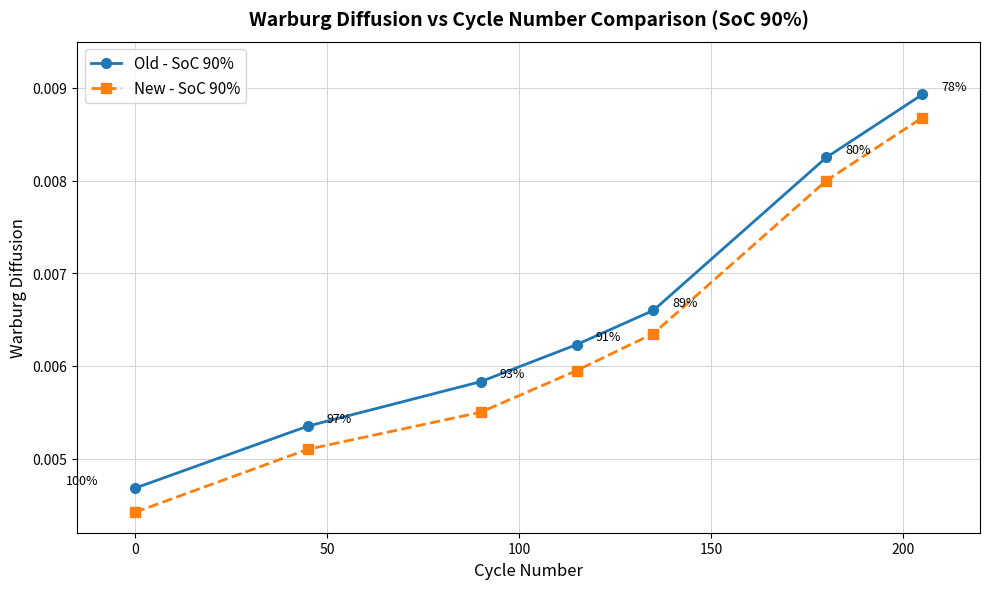

Does the chart display data point markers on the line(s)?

Yes